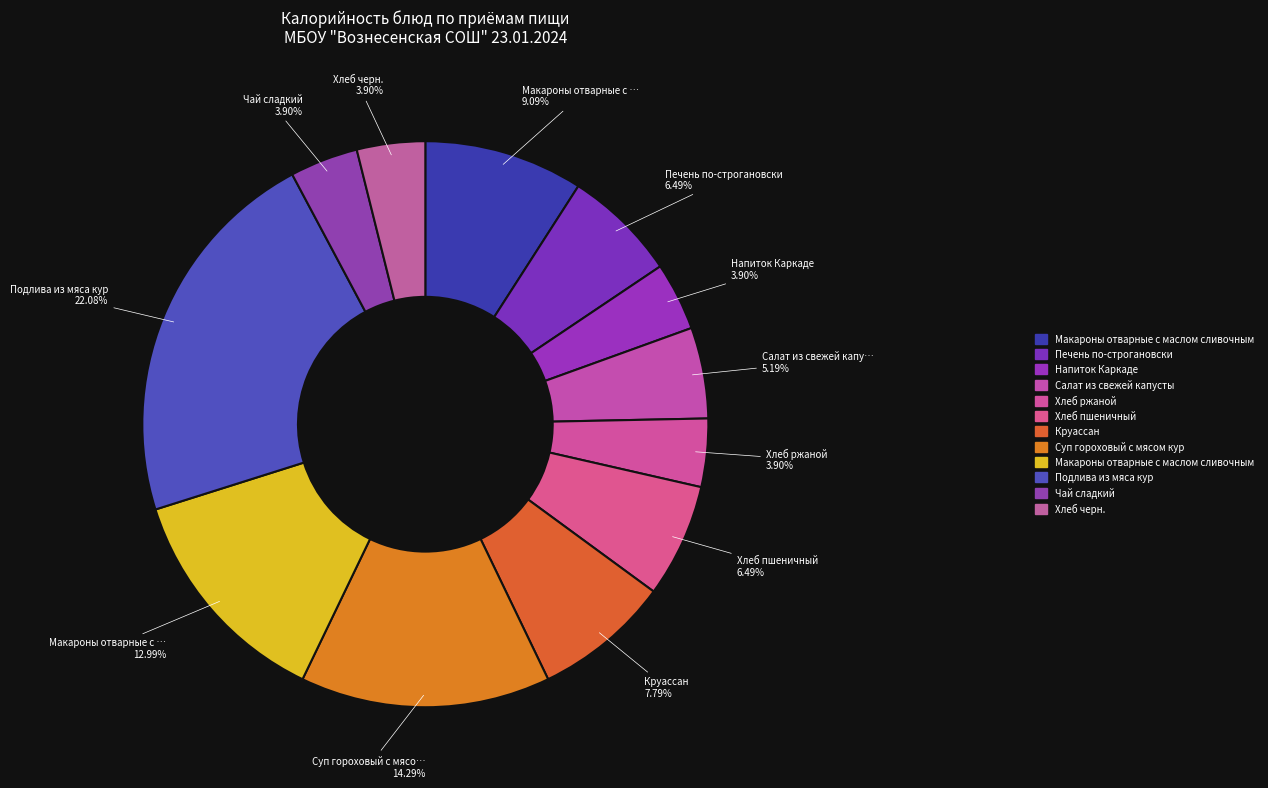

To the nearest percent, what is the difference between the largest and smallest slice percentages?

18%